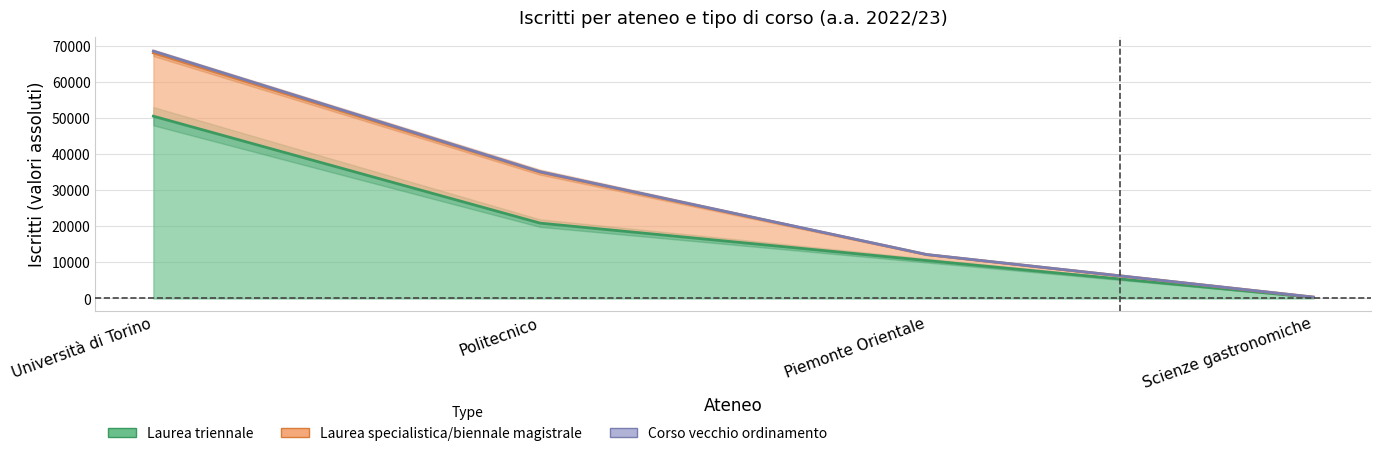

The Corso vecchio ordinamento series shows 35 at Politecnico. True or false?

False